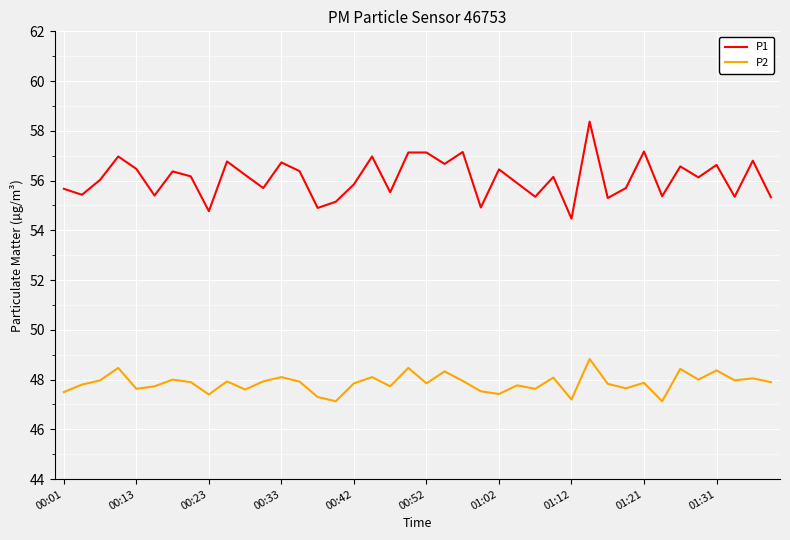

Which series has the largest total across all categories?

P1